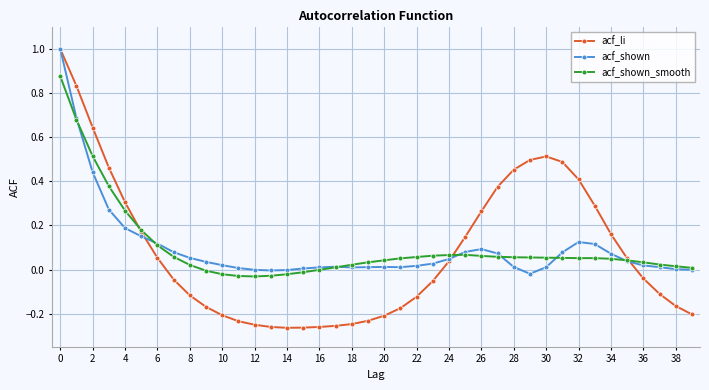

What is the greatest value displayed?

1.0